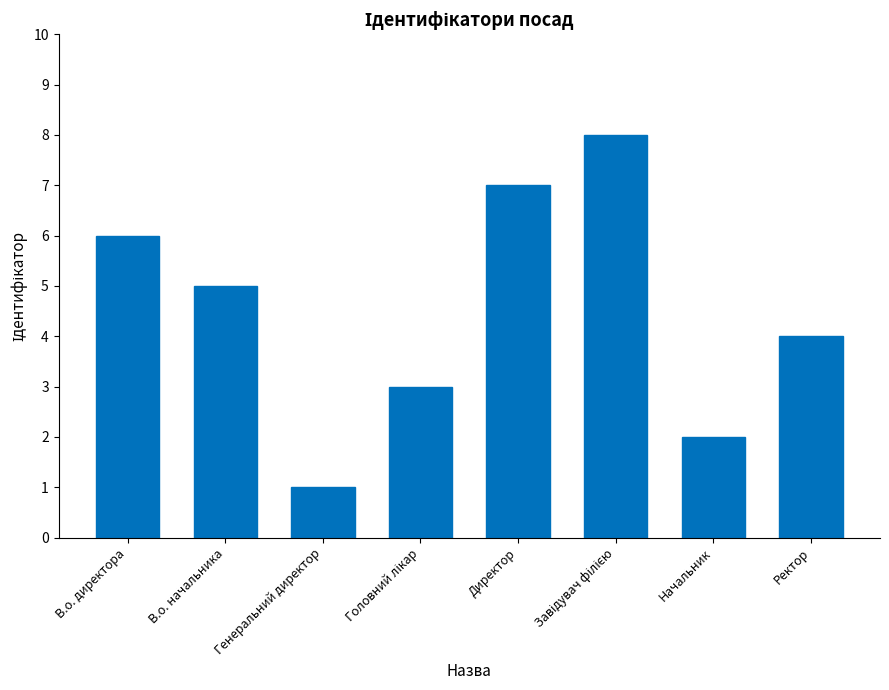

What is the ratio of the value at В.о. директора to the value at В.о. начальника?

1.2